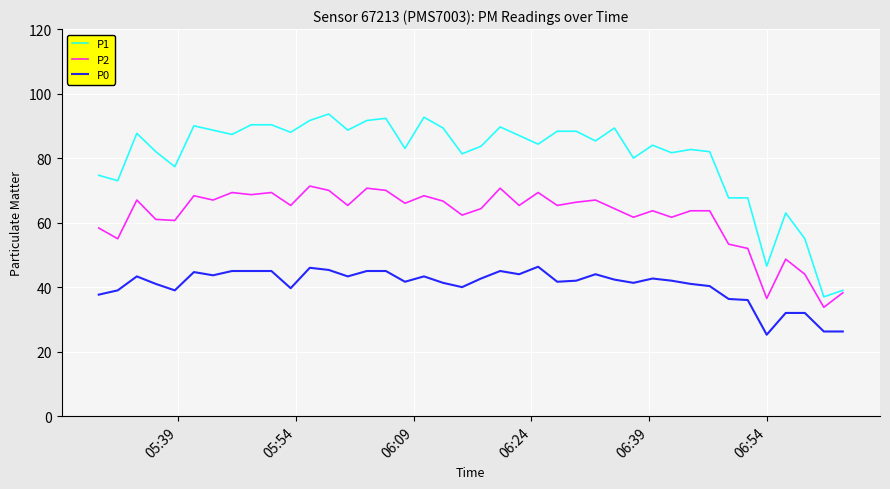

Which series has the largest total across all categories?

P1